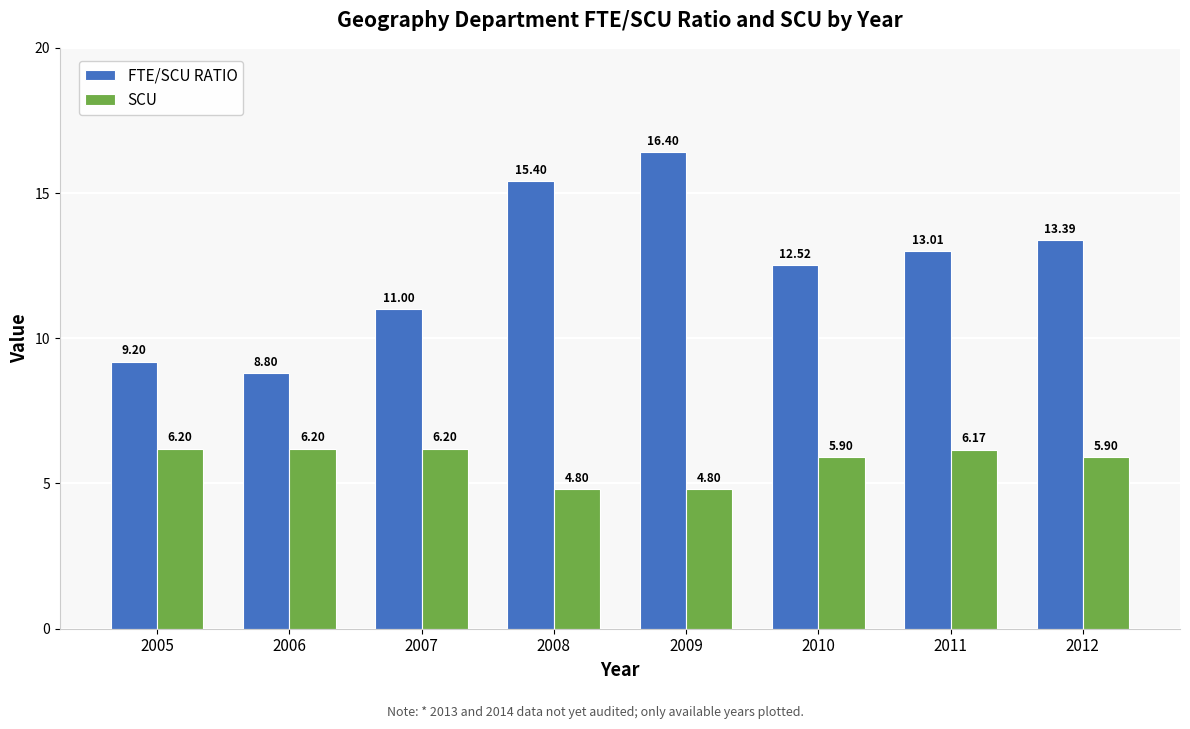

Which series has the widest spread of values?

FTE/SCU RATIO